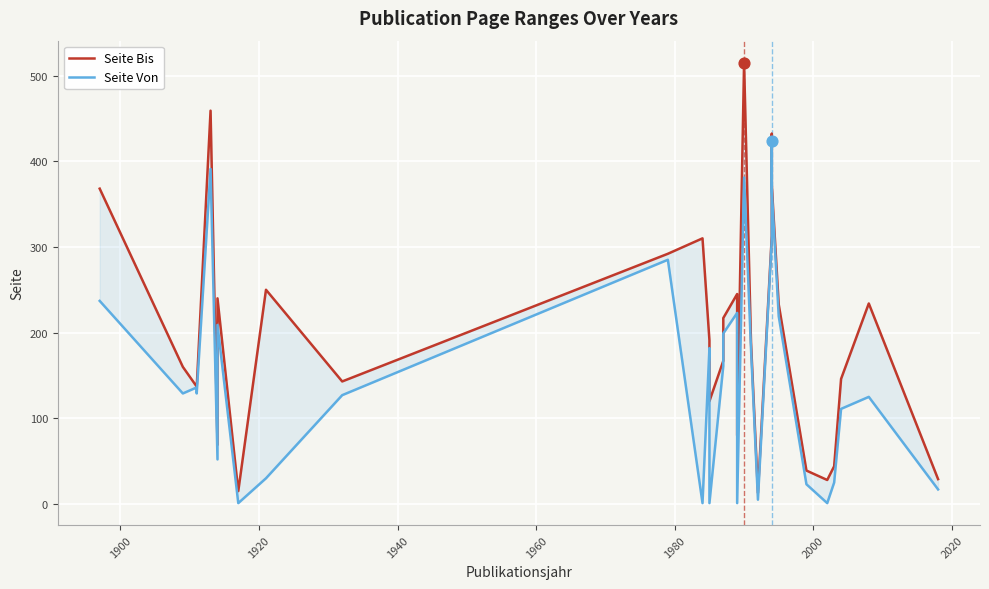

Which series contains the highest Y value?

Seite Bis